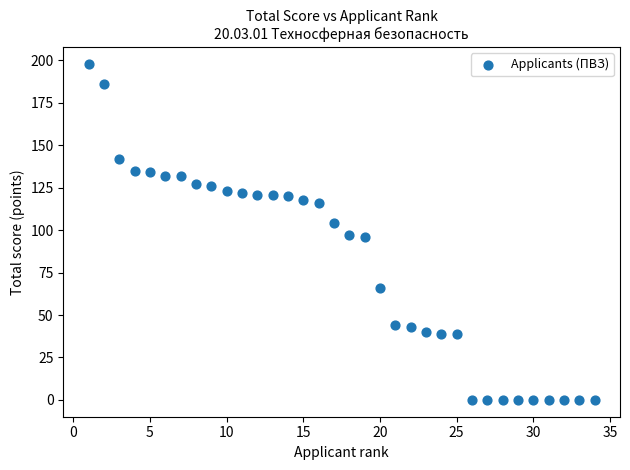

What is the range of X values (max minus min)?

33